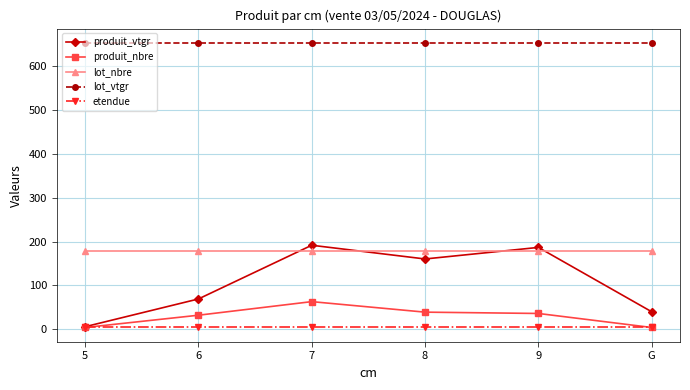

The etendue series shows 4.9 at 6. True or false?

True